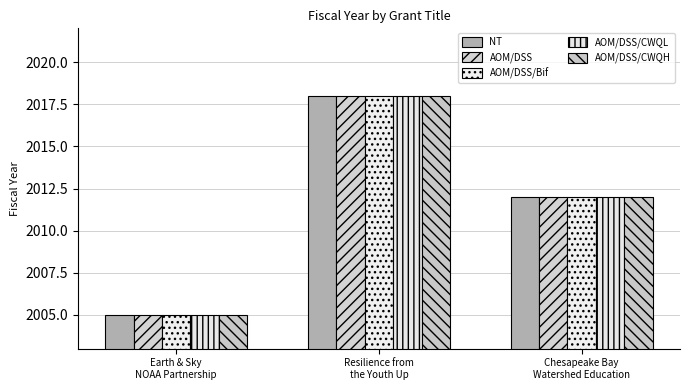

How many data points does each series have?

3